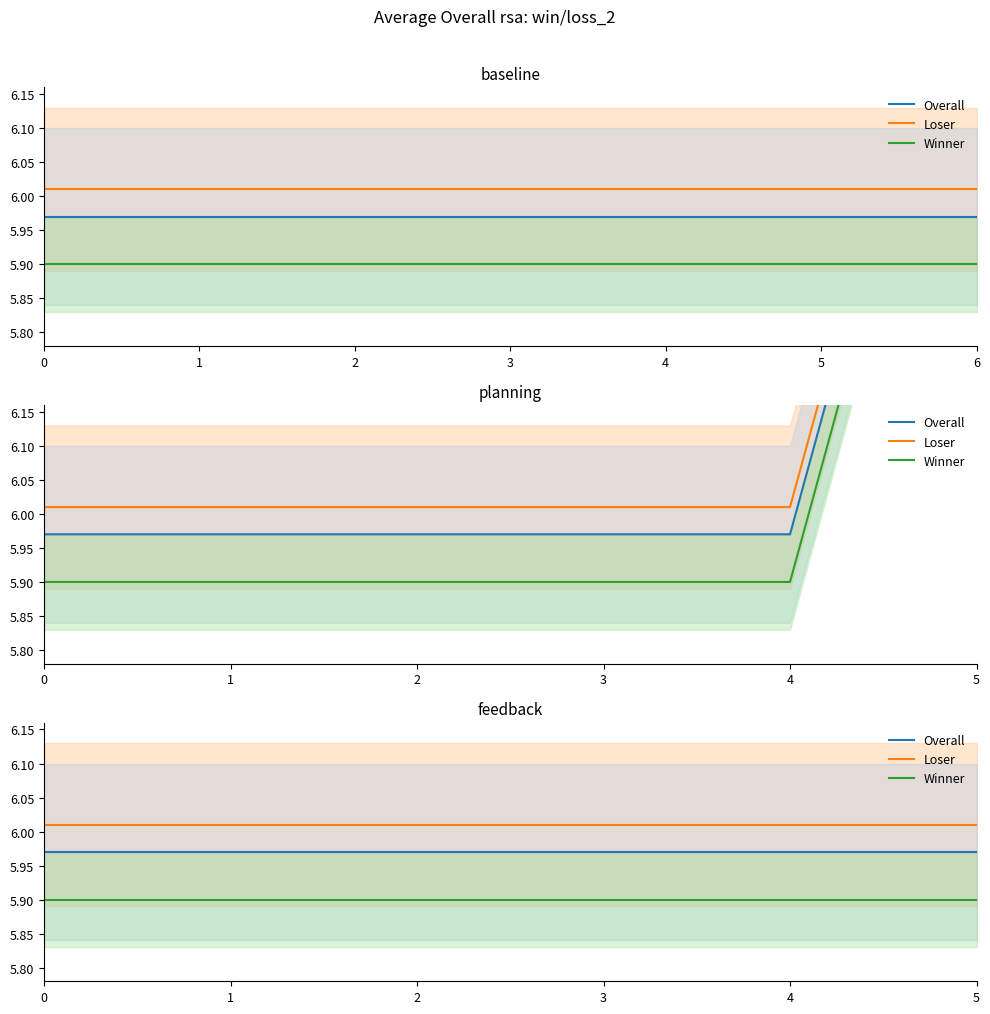

Which series has the largest total across all categories?

Loser